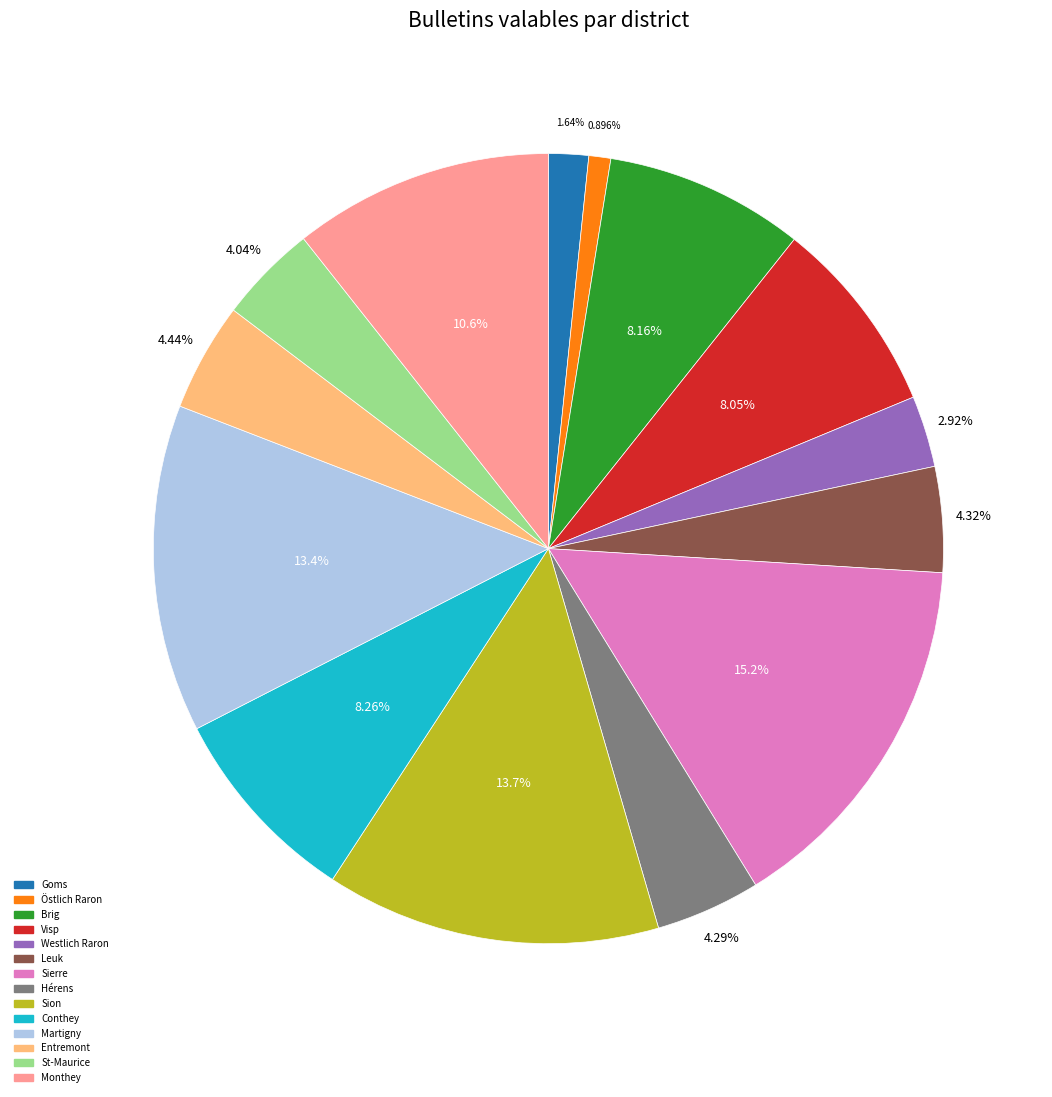

Which has a higher value, Conthey or Leuk?

Conthey